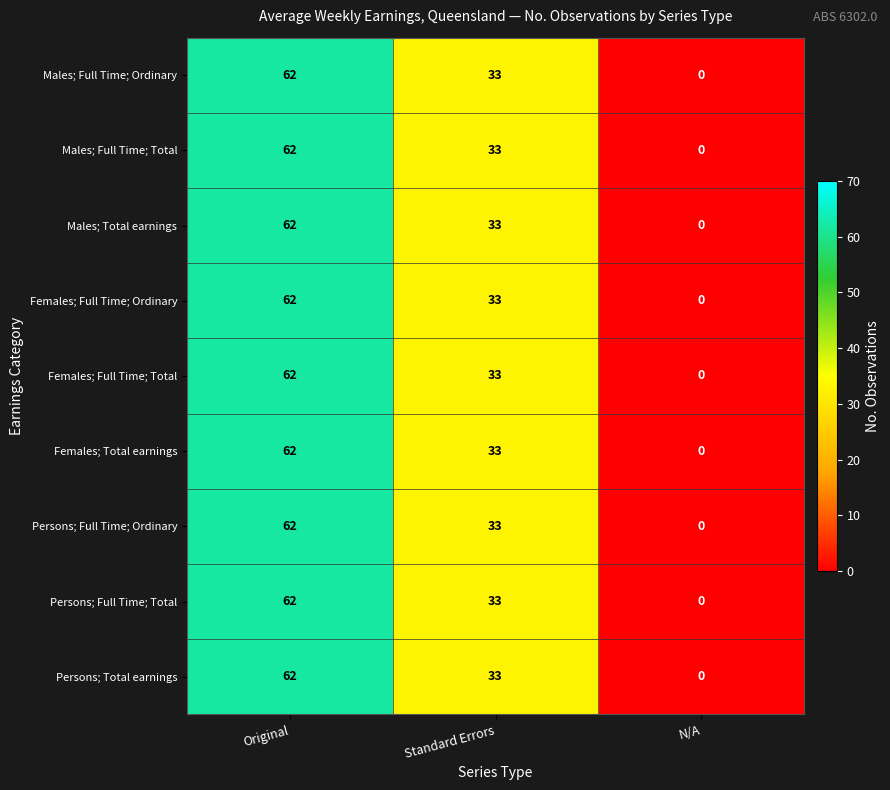

At how many categories does at least one series exceed 52?

1